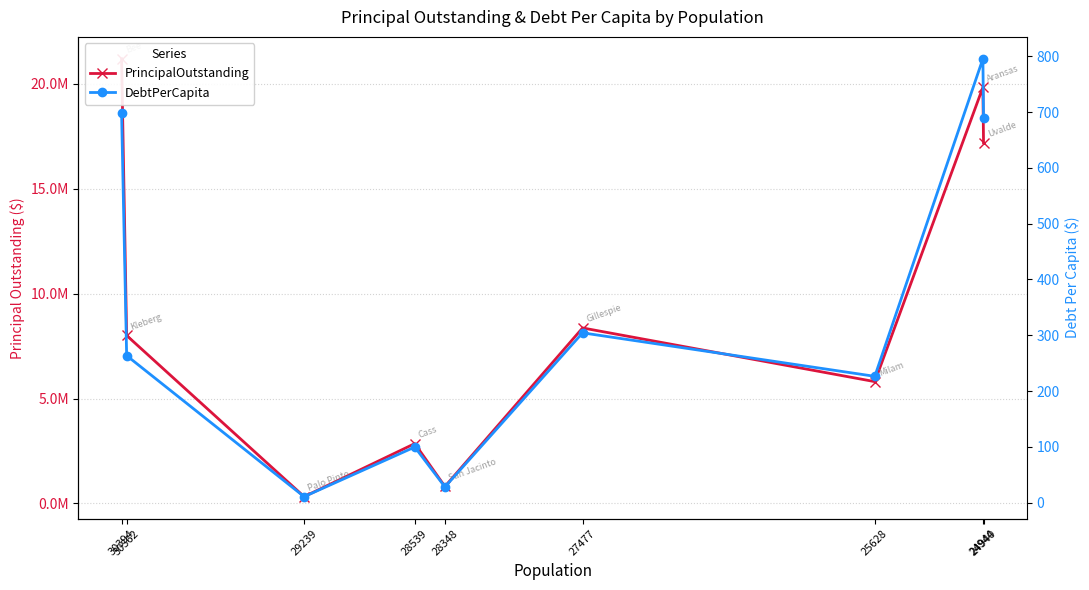

Which category has the highest value in the DebtPerCapita series?

24944